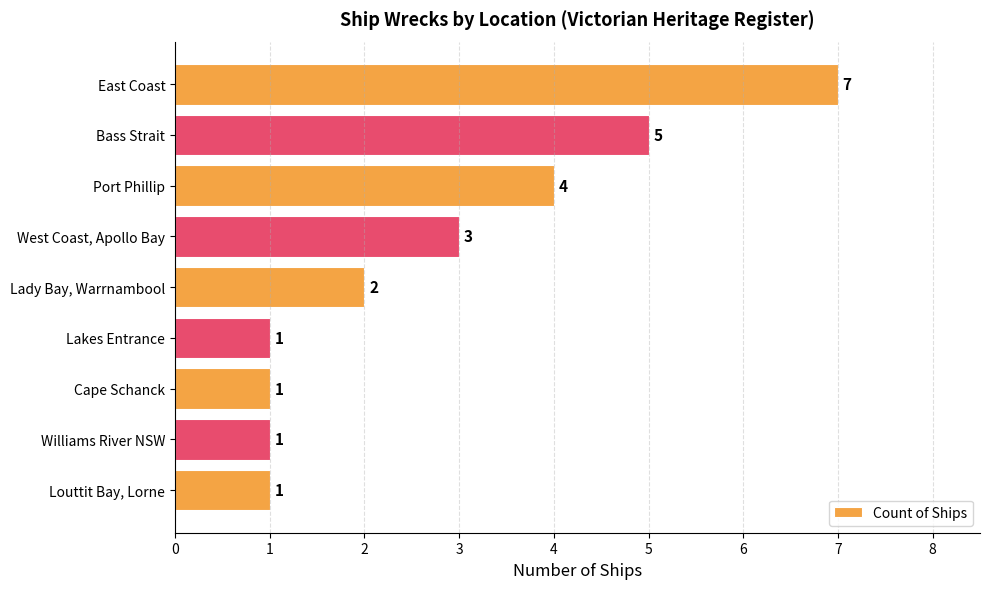

Reading top to bottom, extract all data points from this chart.

East Coast=7	Bass Strait=5	Port Phillip=4	West Coast, Apollo Bay=3	Lady Bay, Warrnambool=2	Lakes Entrance=1	Cape Schanck=1	Williams River NSW=1	Louttit Bay, Lorne=1